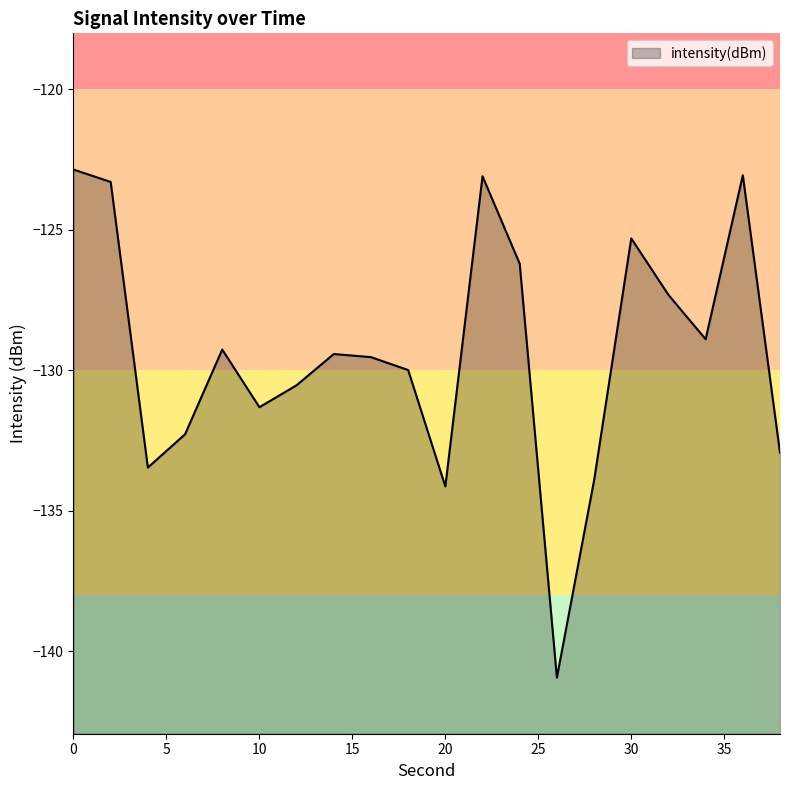

Where is the first local minimum?

4